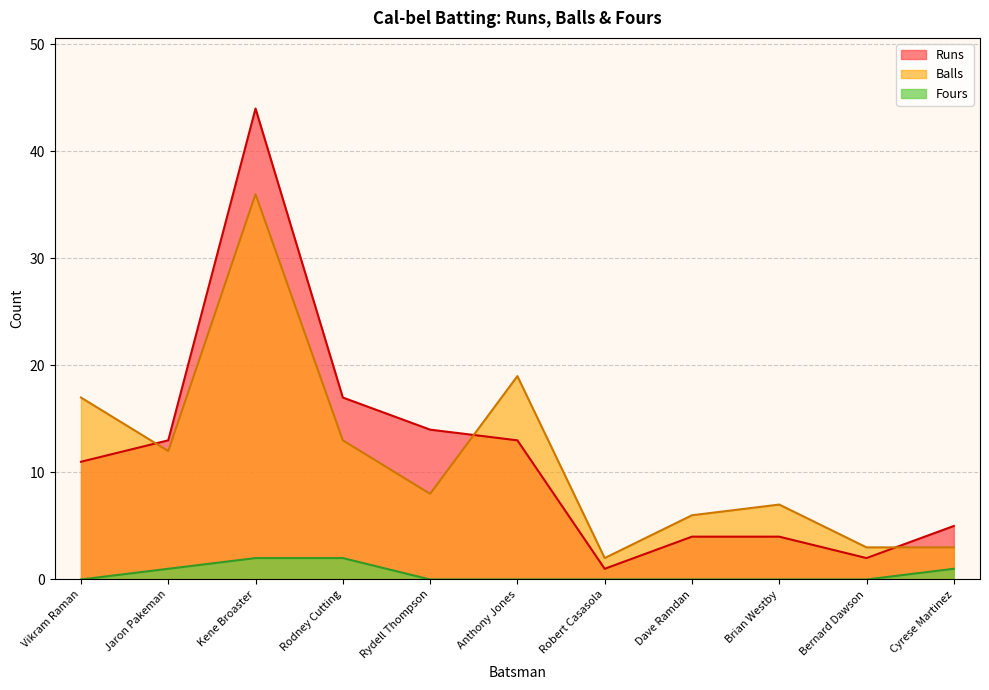

At how many categories does at least one series exceed 14?

4